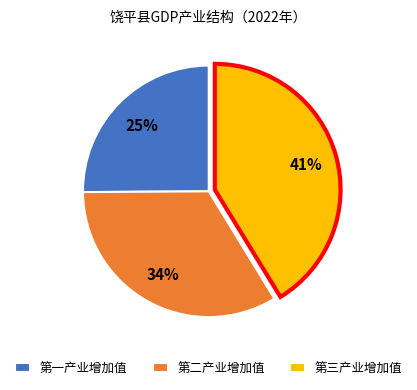

Count the number of slices in the pie.

3